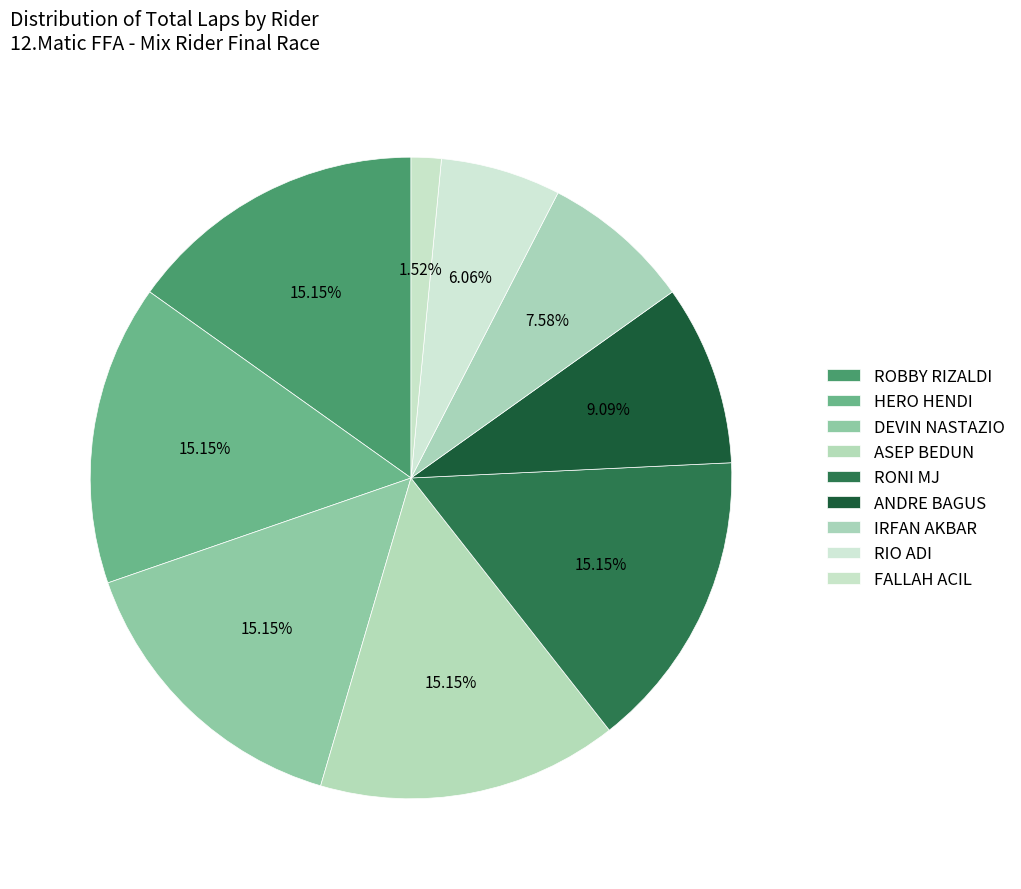

How many segments does this pie chart have?

9